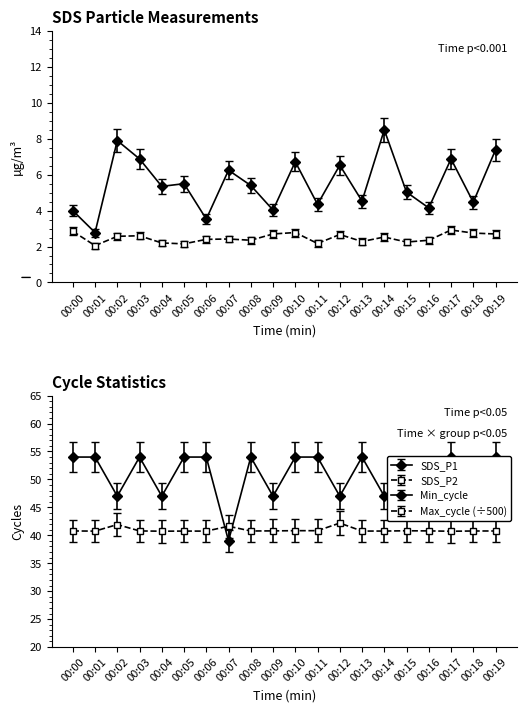

True or false: SDS_P2 and SDS_P1 cross at least once.

False